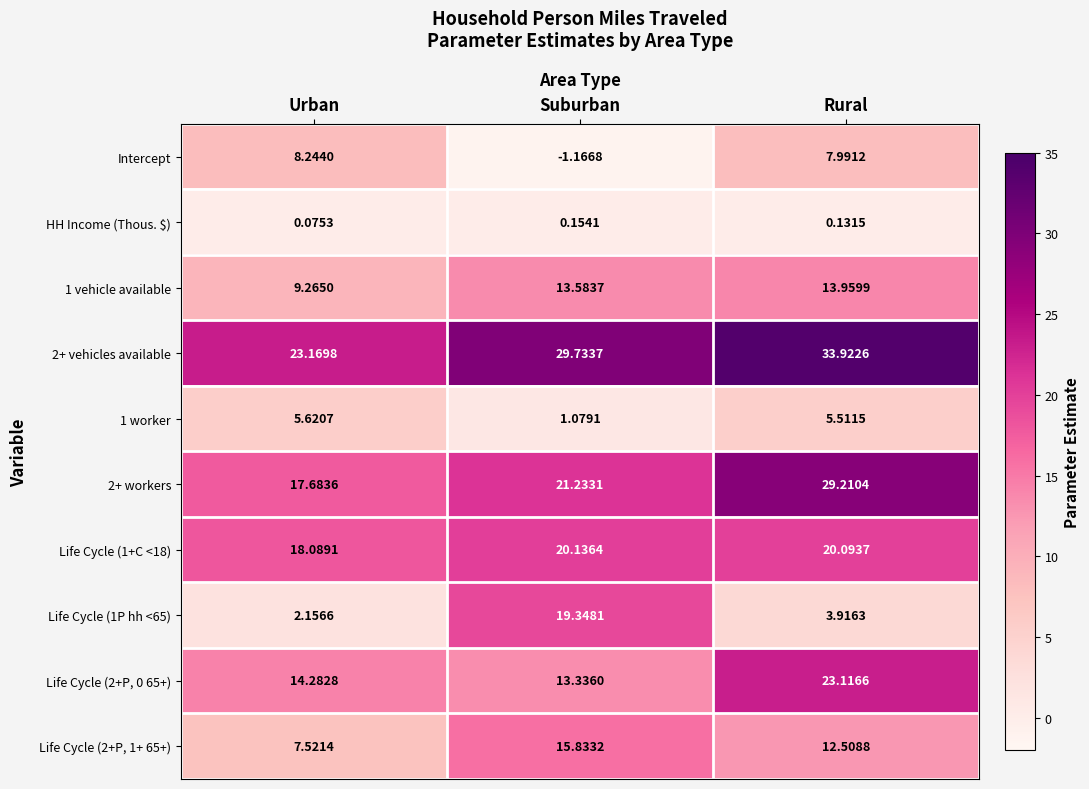

At which label does Life Cycle (2+P, 1+ 65+) reach its minimum?

Urban